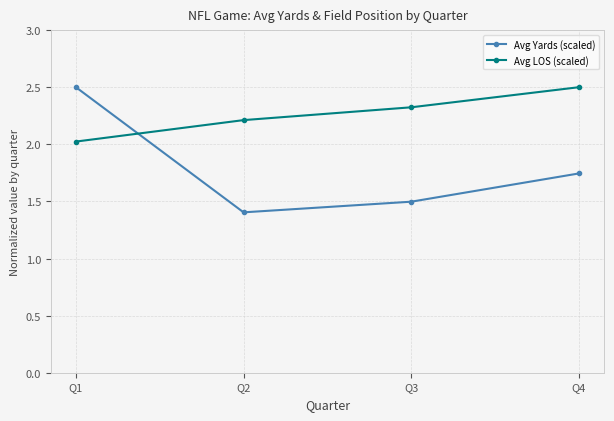

True or false: Avg LOS (scaled) has more than 1 points higher than both neighbors.

False